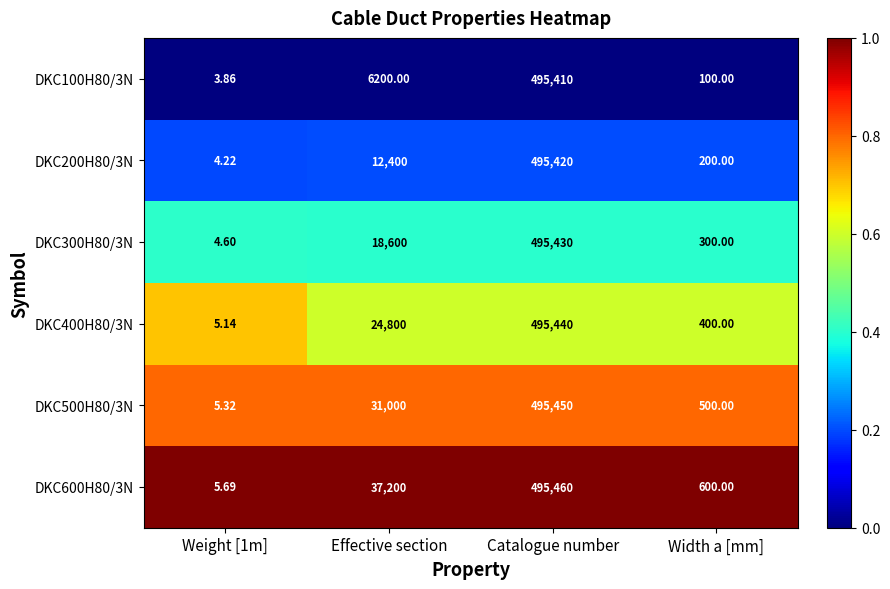

What is the spread (max minus min) of values at Weight [1m]?

1.8